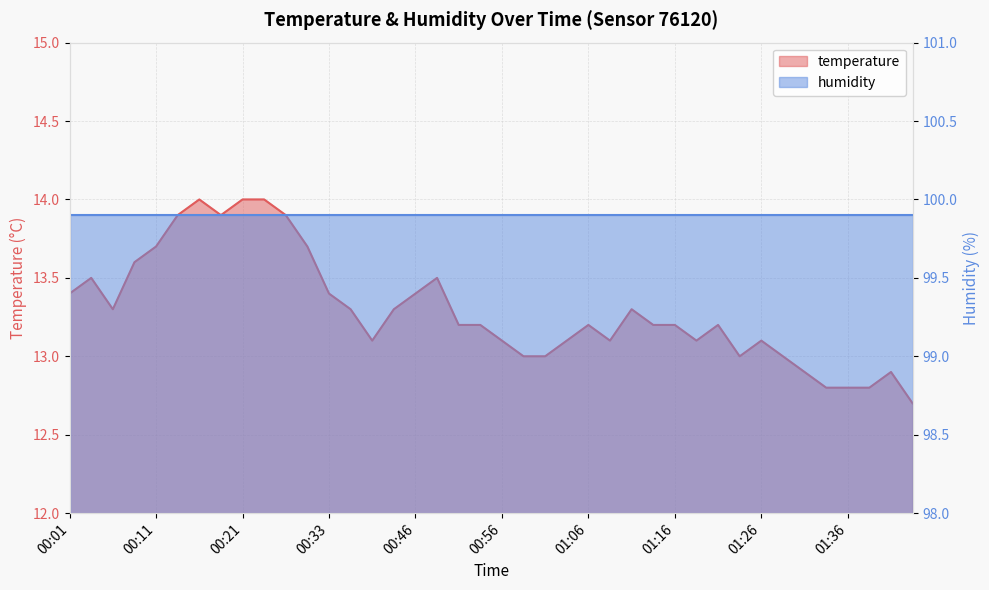

What is the smallest value displayed?

12.7